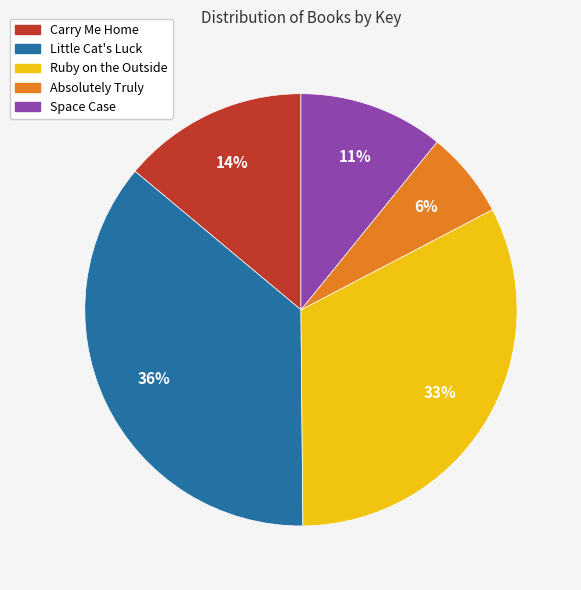

Count the number of slices in the pie.

5